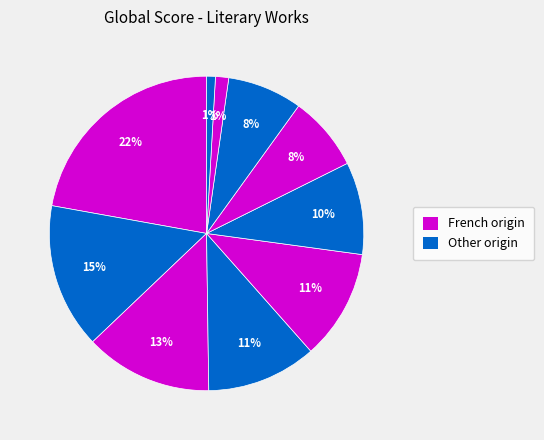

To the nearest percent, what is the difference between the largest and smallest slice percentages?

21%